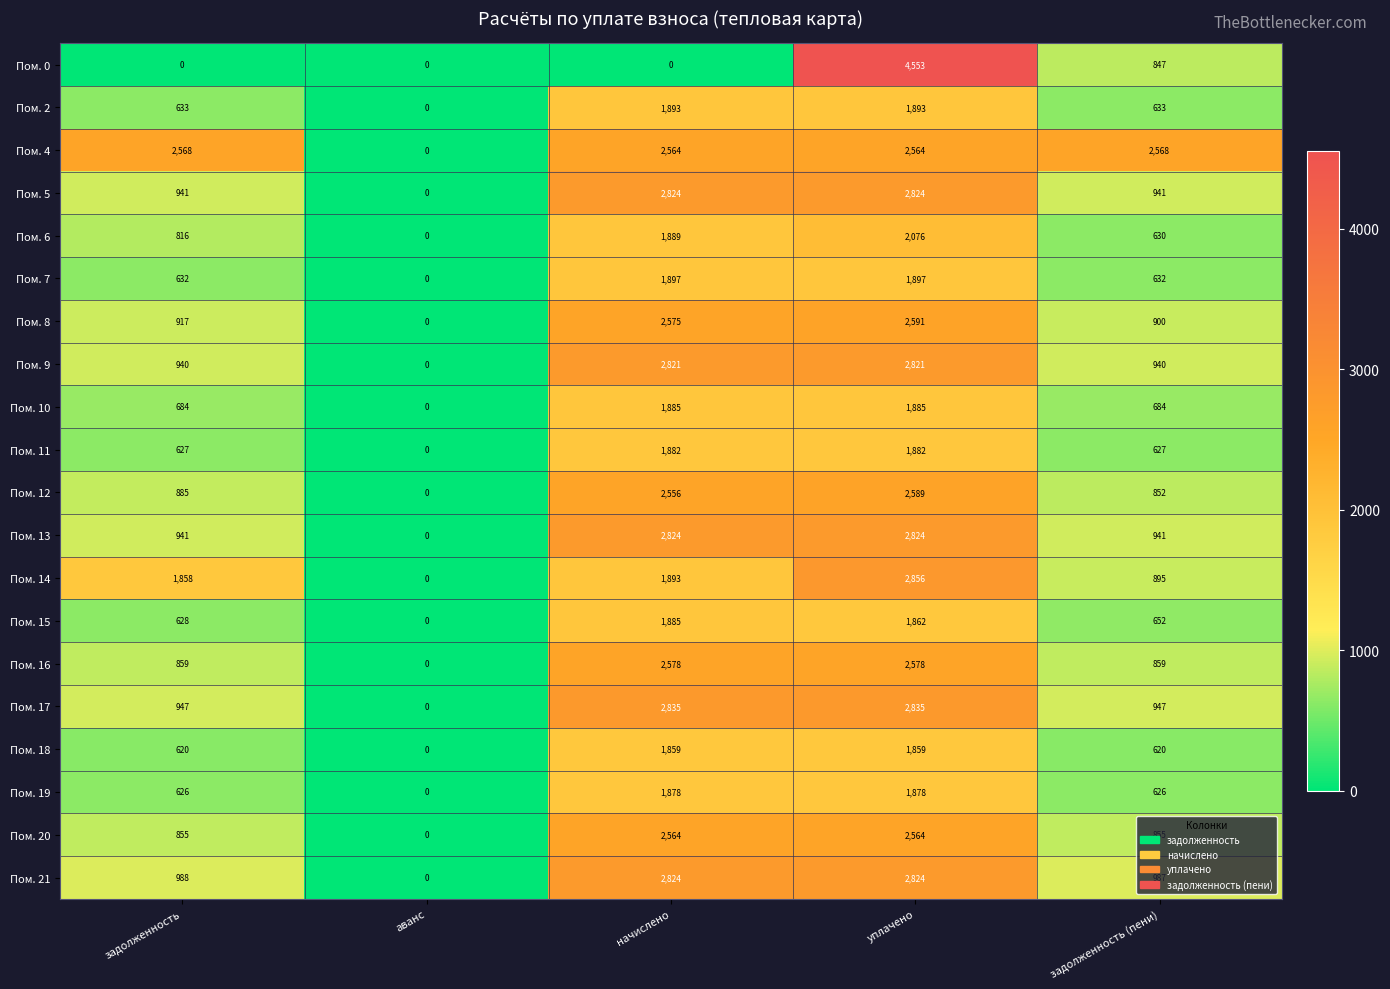

At how many categories does at least one series exceed 57?

4